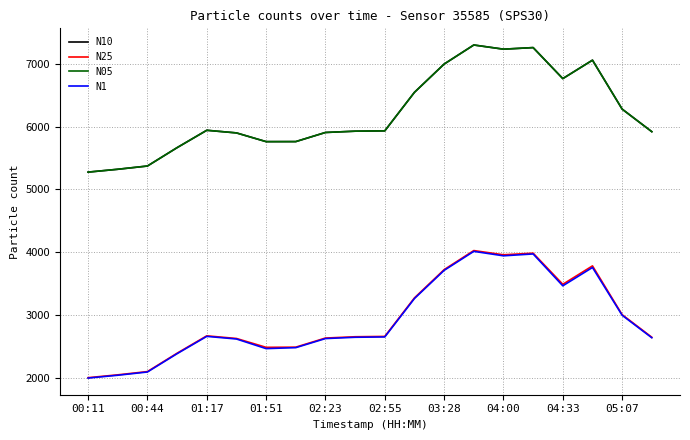

What is the lowest value of the N25 series?

1998.5